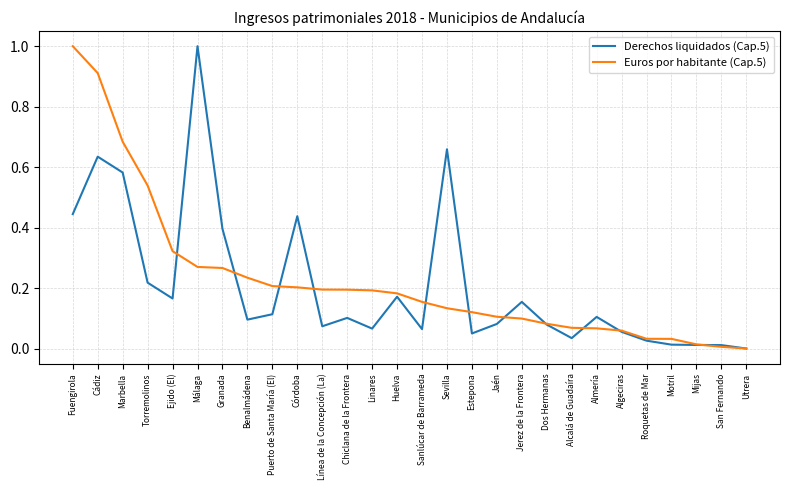

Rank the series at Puerto de Santa María (El) from highest to lowest value.

Euros por habitante (Cap.5), Derechos liquidados (Cap.5)